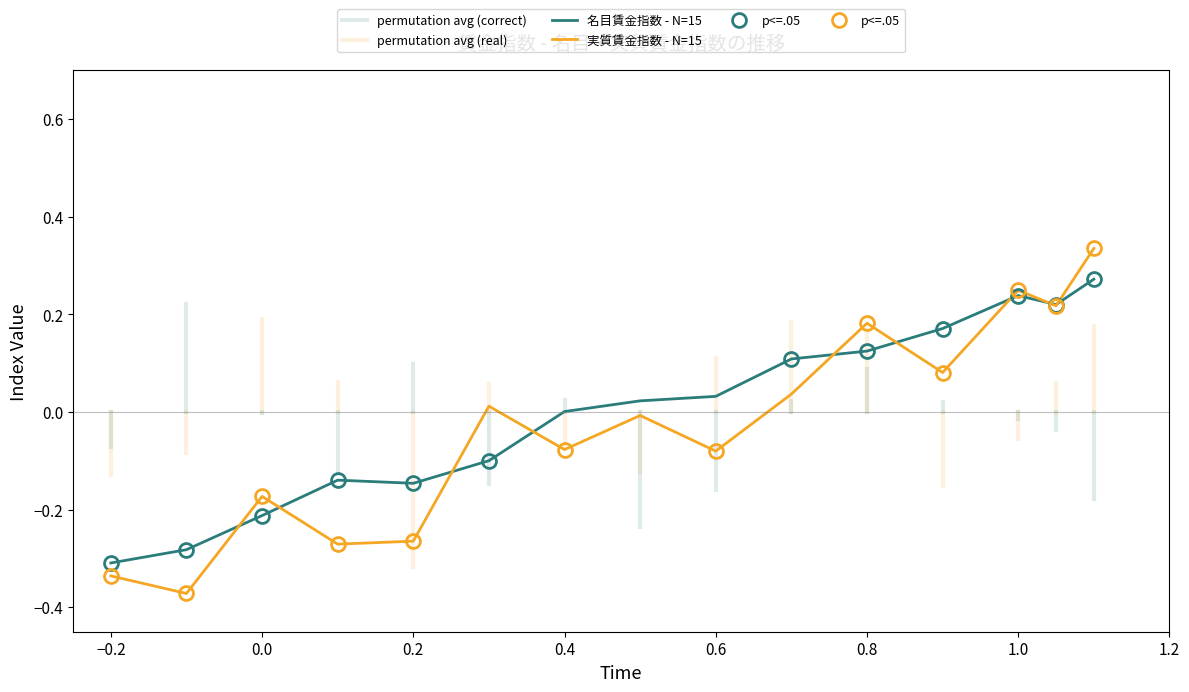

True or false: the data shows -0.1 at 4.

False